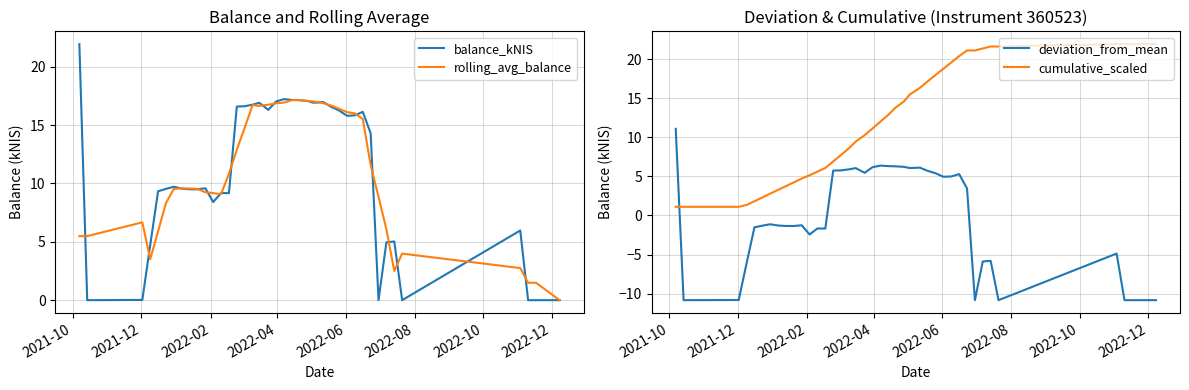

How many interior local valleys does the rolling_avg_balance series have?

4